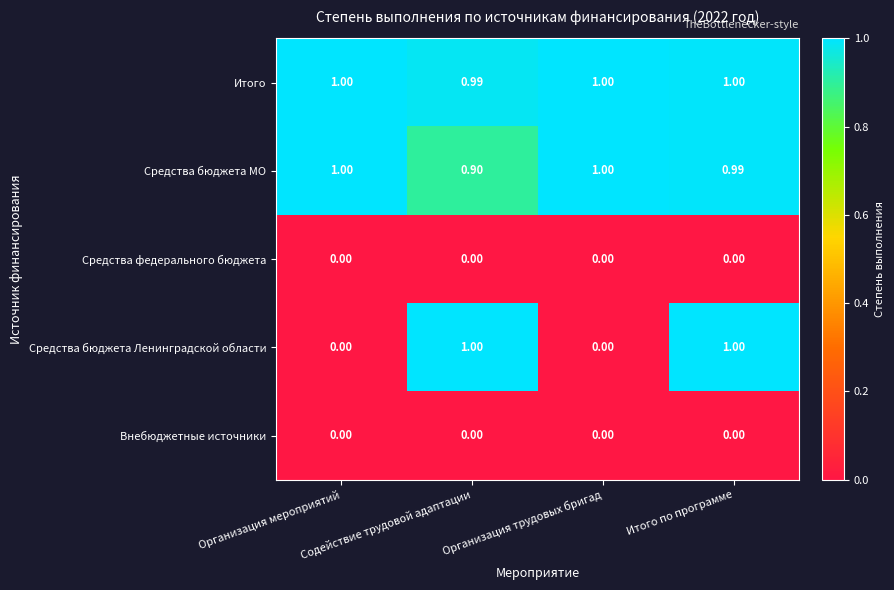

At which label is Средства бюджета МО closest to 0?

Содействие трудовой адаптации